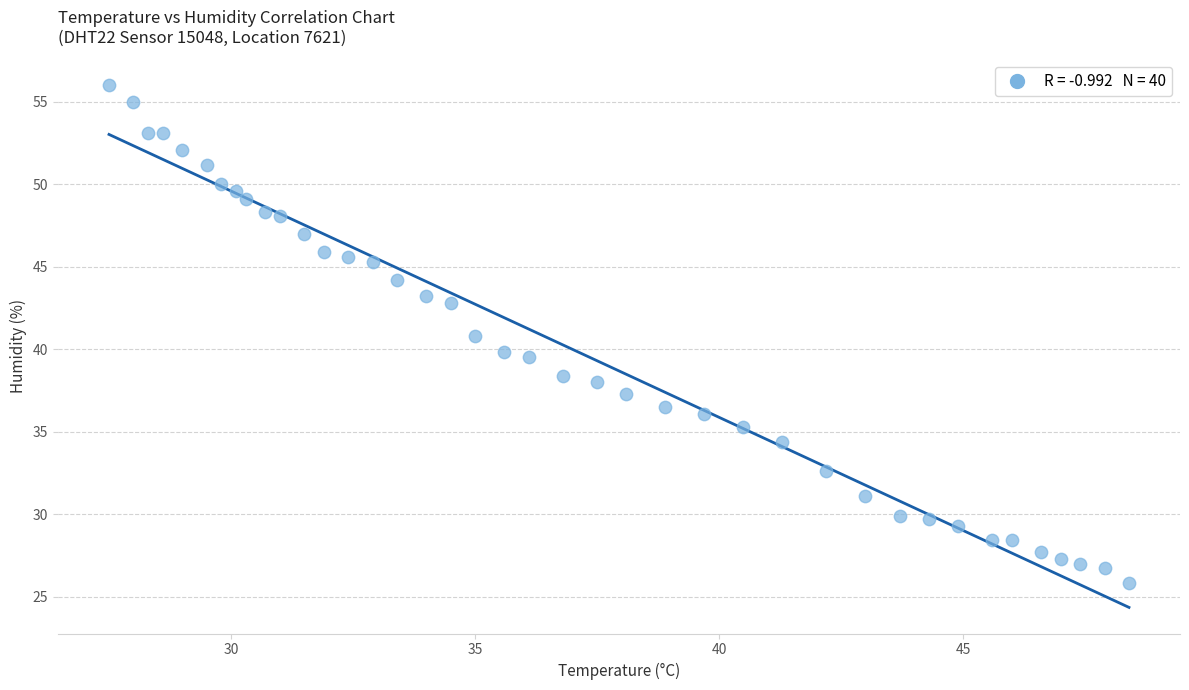

What is the range of X values (max minus min)?

20.9